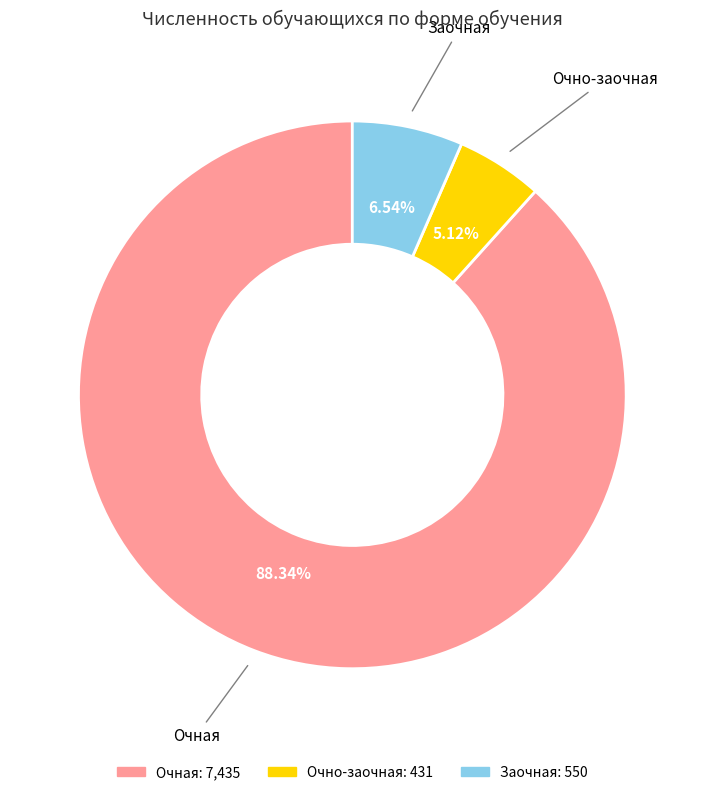

What is the largest slice in the pie chart?

Очная